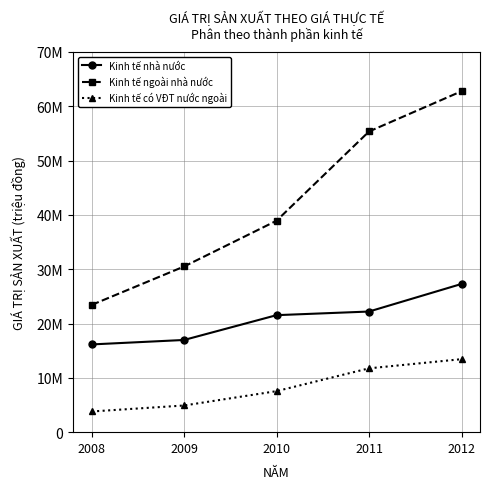

Rank the series by their average value, from highest to lowest.

Kinh tế ngoài nhà nước, Kinh tế nhà nước, Kinh tế có VĐT nước ngoài